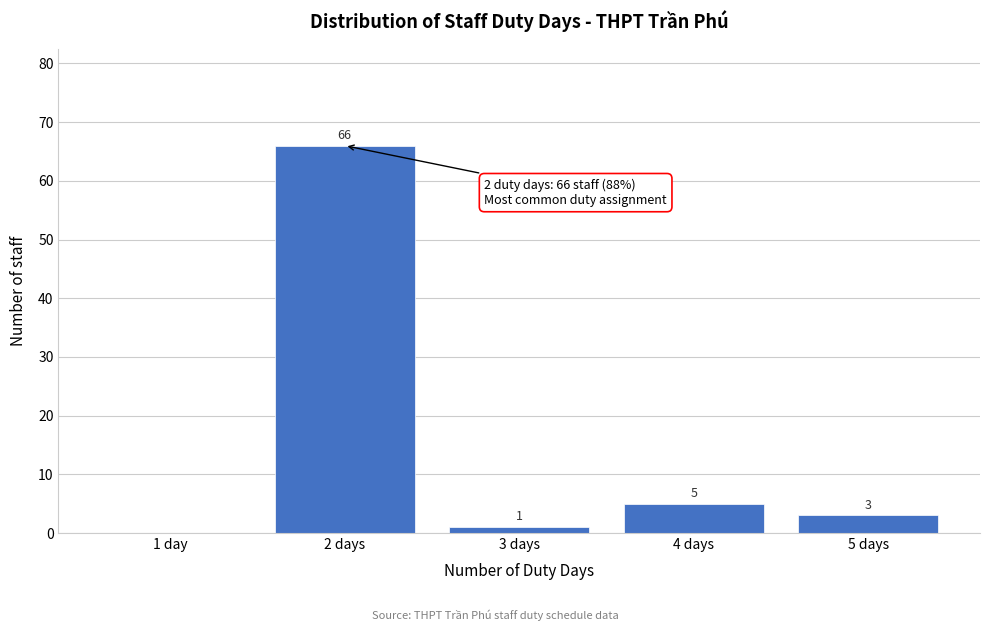

Reading left to right, extract all data points from this chart.

1 day=0	2 days=66	3 days=1	4 days=5	5 days=3